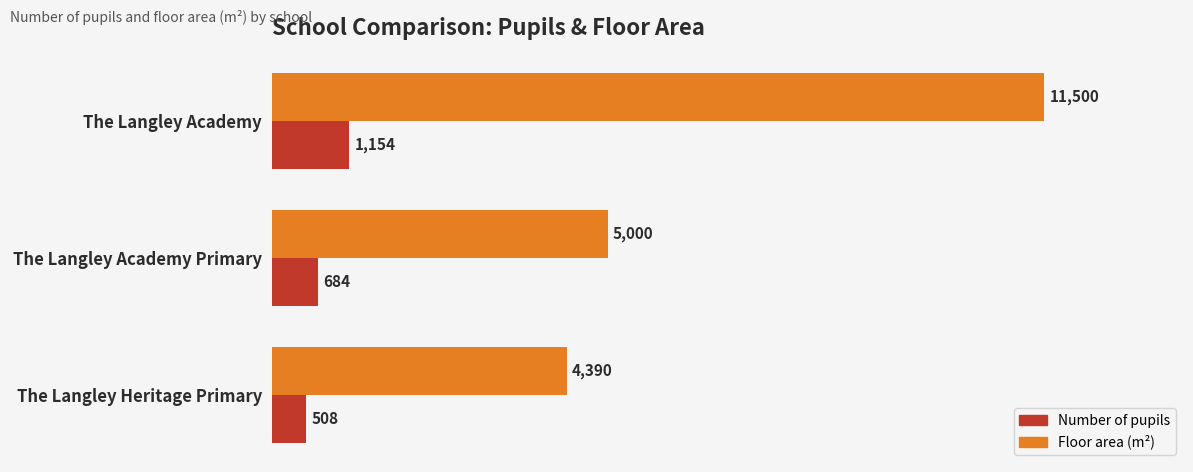

Is it true that Floor area (m²) equals 5000 at The Langley Academy Primary?

True